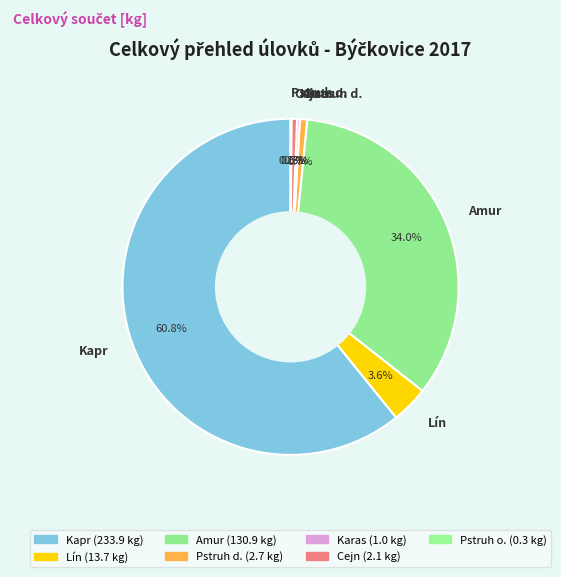

True or false: Kapr accounts for 61% of the total.

True